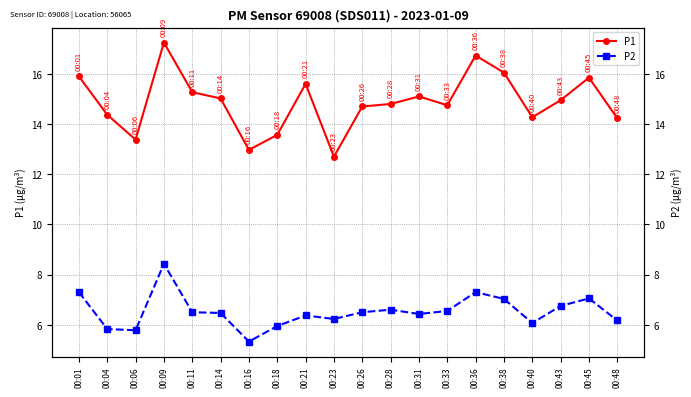

In P2, how many points are lower than both neighbors (excluding endpoints)?

5